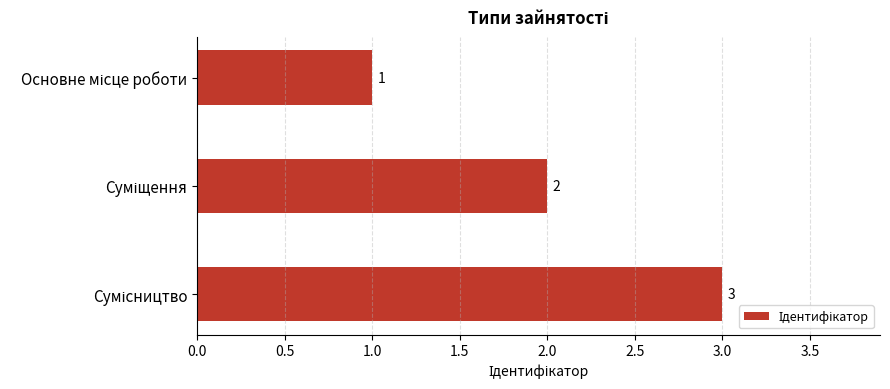

What is the value of the 2nd bar from the top?

2